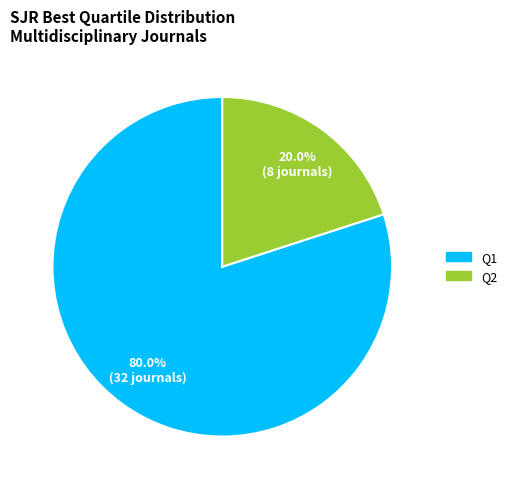

Is there a majority slice in this chart?

Yes